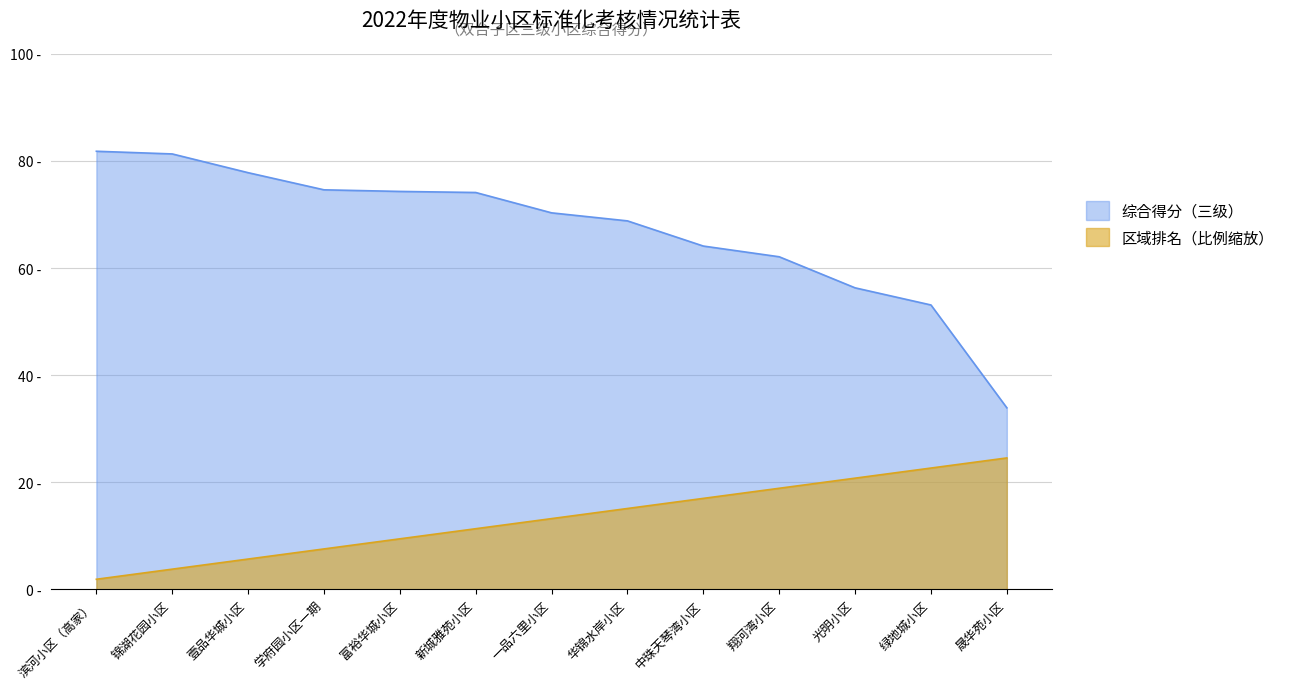

Which series has the widest spread of values?

综合得分（三级）